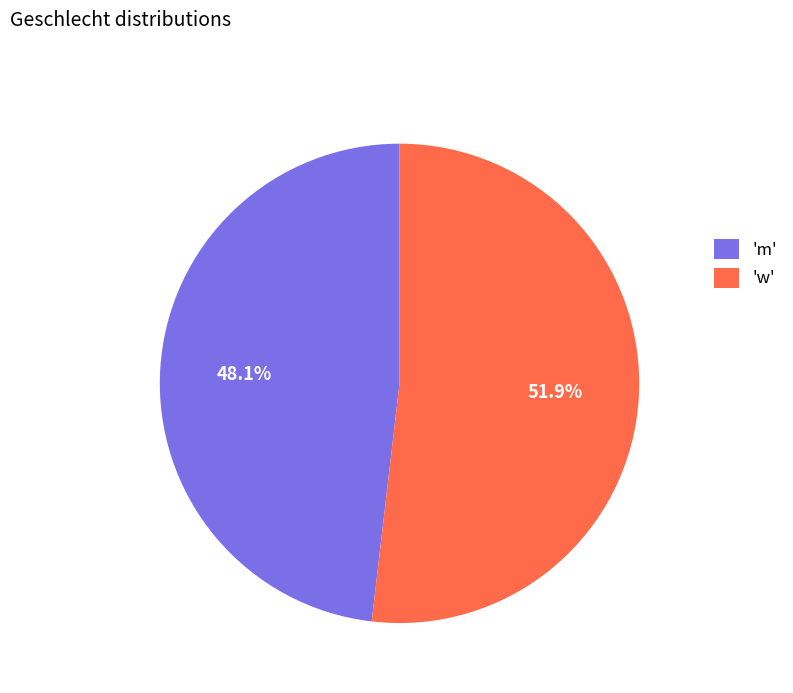

Which slice is the smallest?

'm'